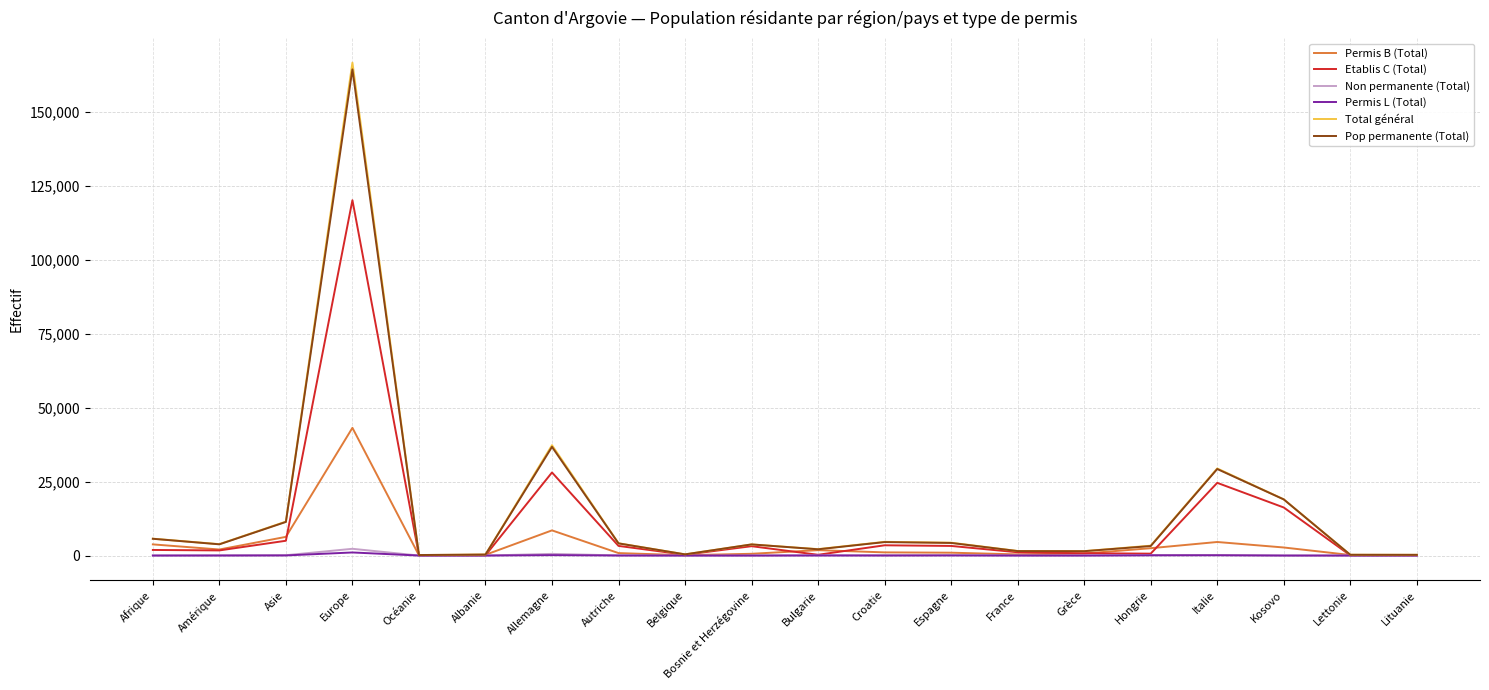

True or false: Etablis C (Total) has a value of 16247 at Kosovo.

True